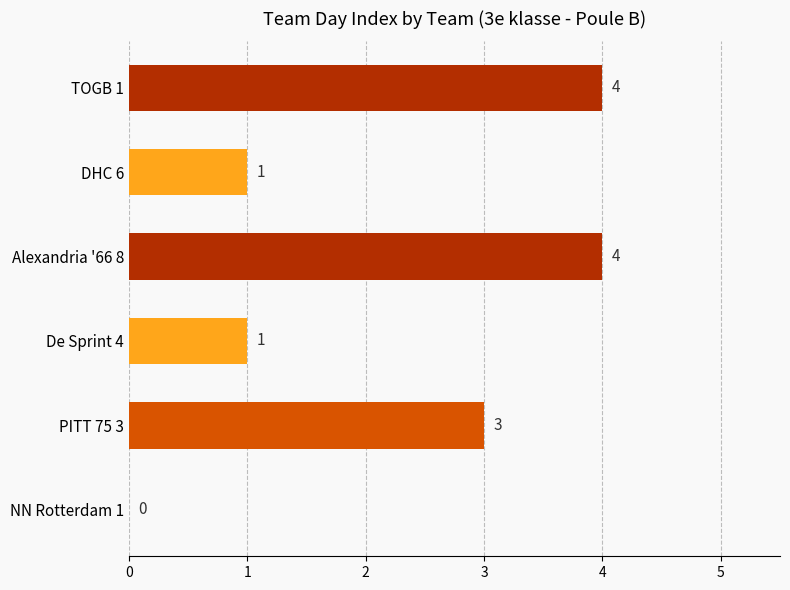

The value at DHC 6 is 1. True or false?

True